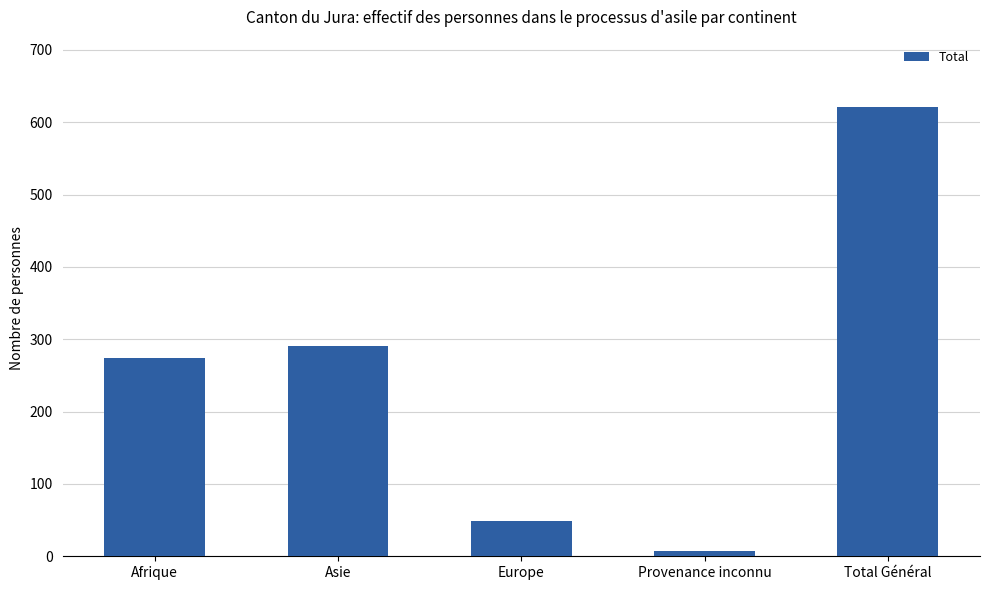

How many bars are there in total?

5